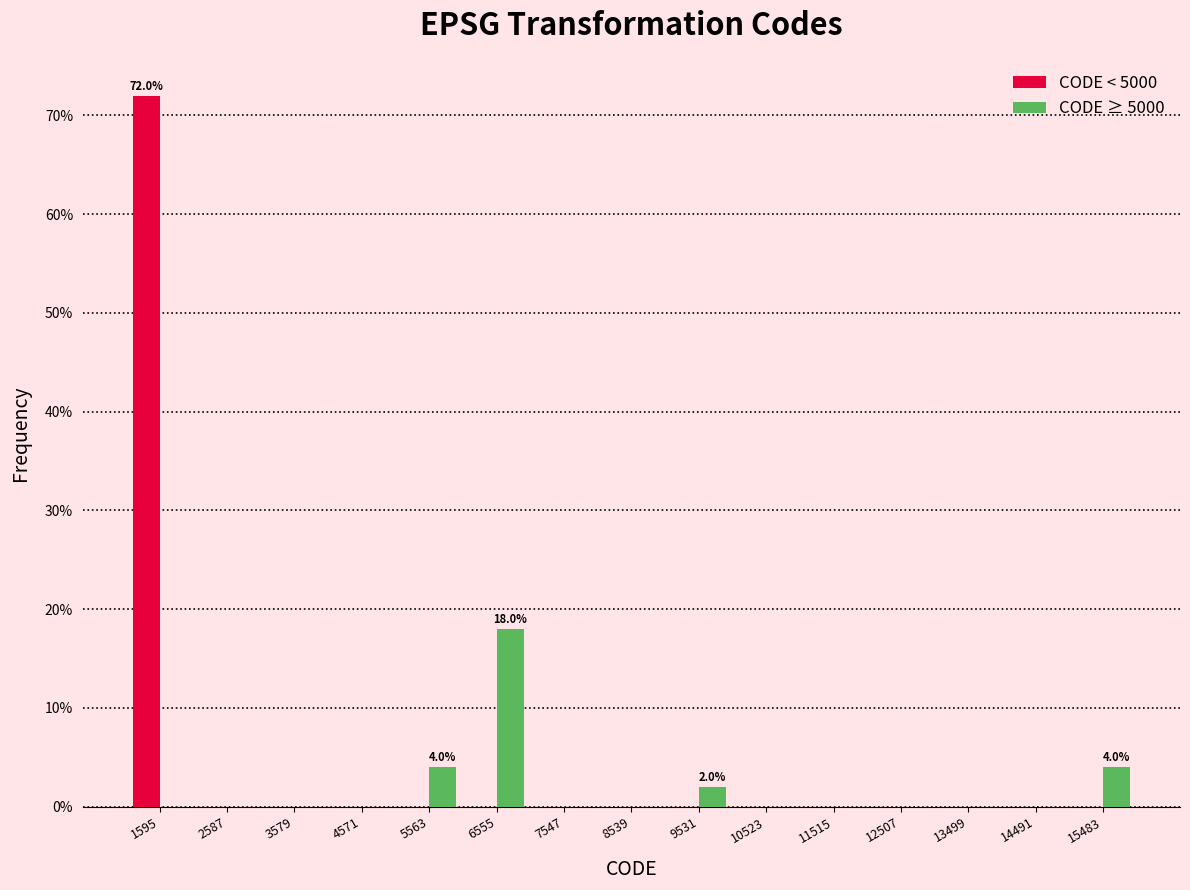

In the CODE < 5000 series, which range on the x-axis has the tallest bar?

1100 to 2100